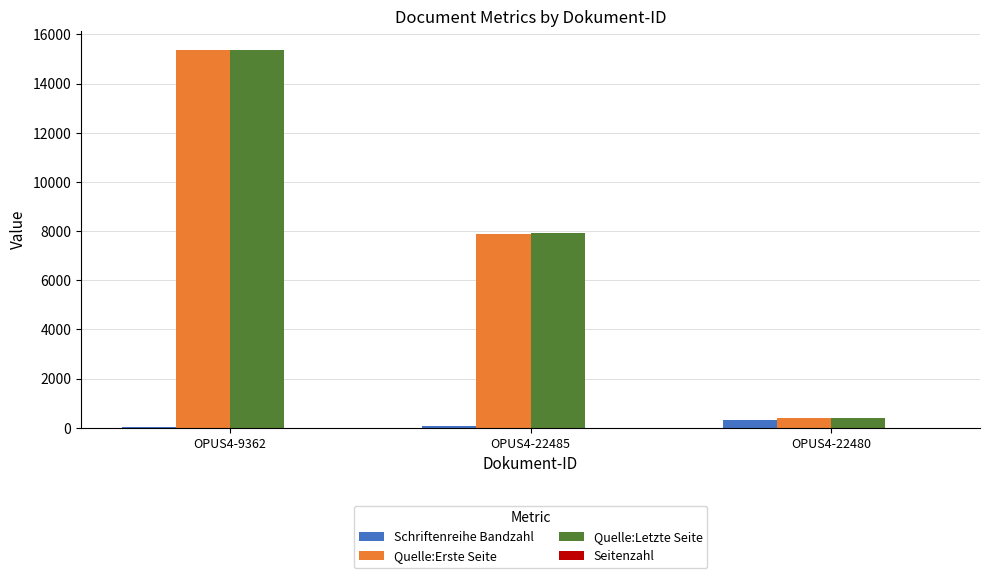

What is the highest value of the Quelle:Letzte Seite series?

15368